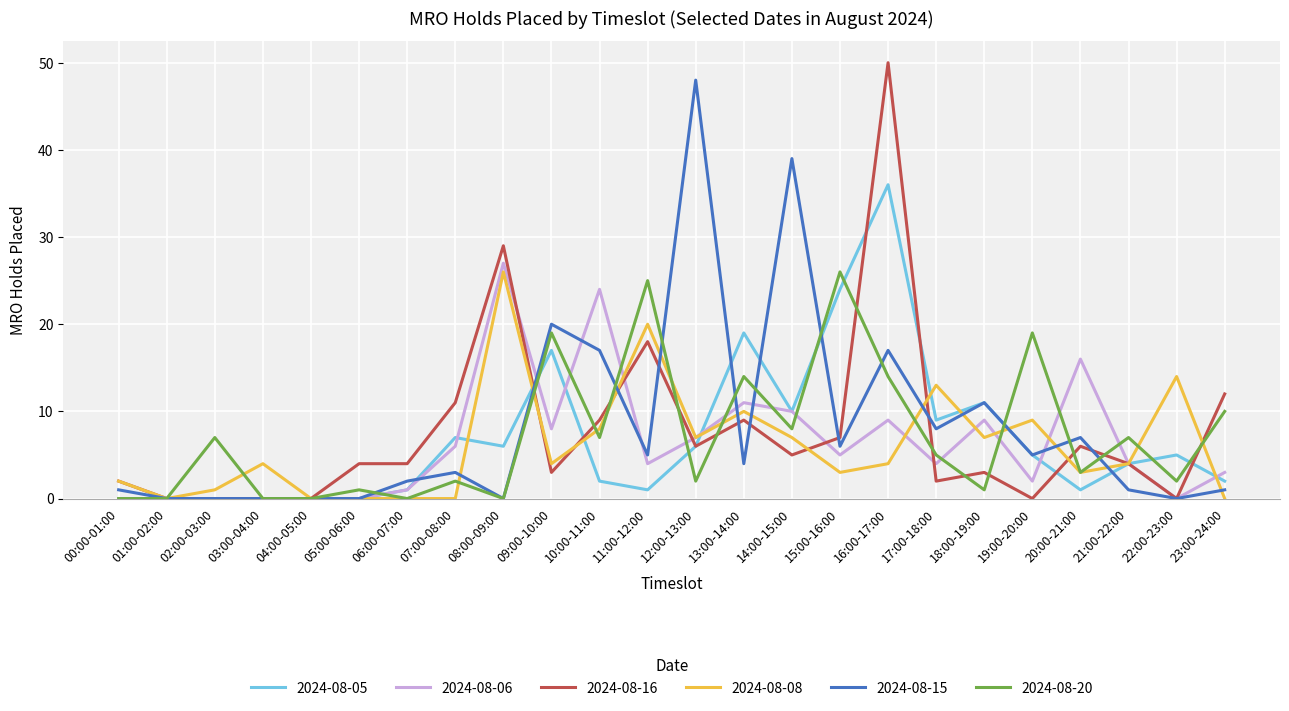

How many lines are shown in the chart?

6